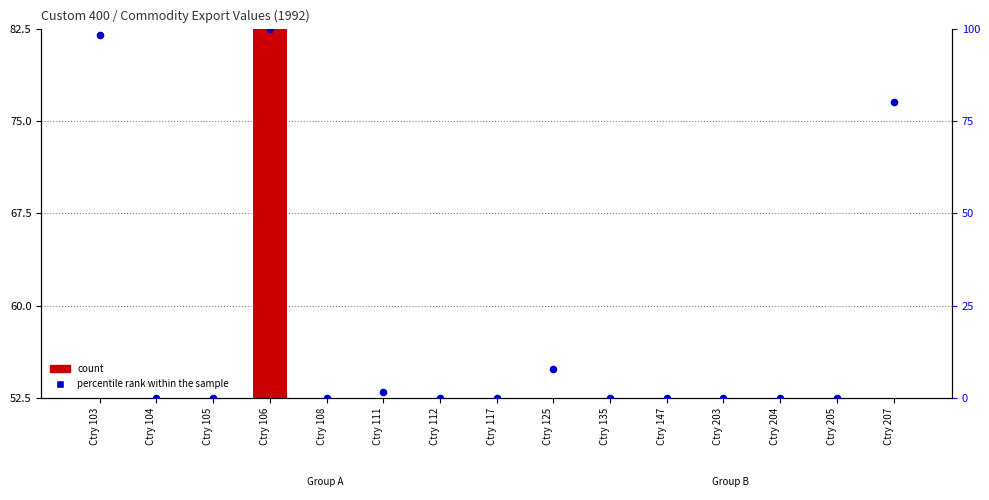

What are all the series names shown in the legend?

count, percentile rank within the sample